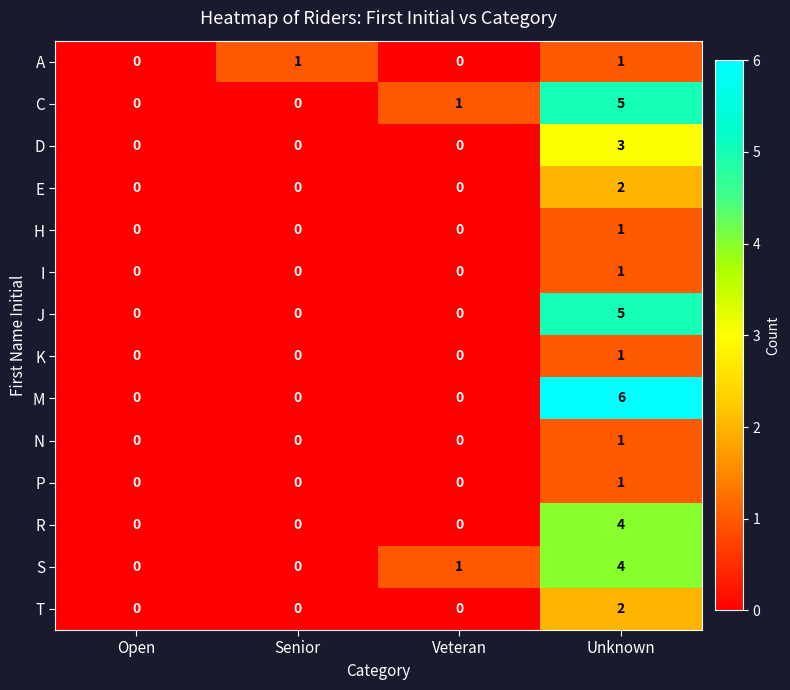

Which label corresponds to the largest value in the chart?

Unknown